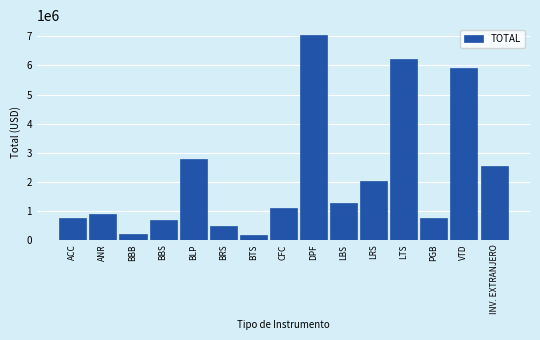

True or false: the data shows 185471.8 at BBB.

True